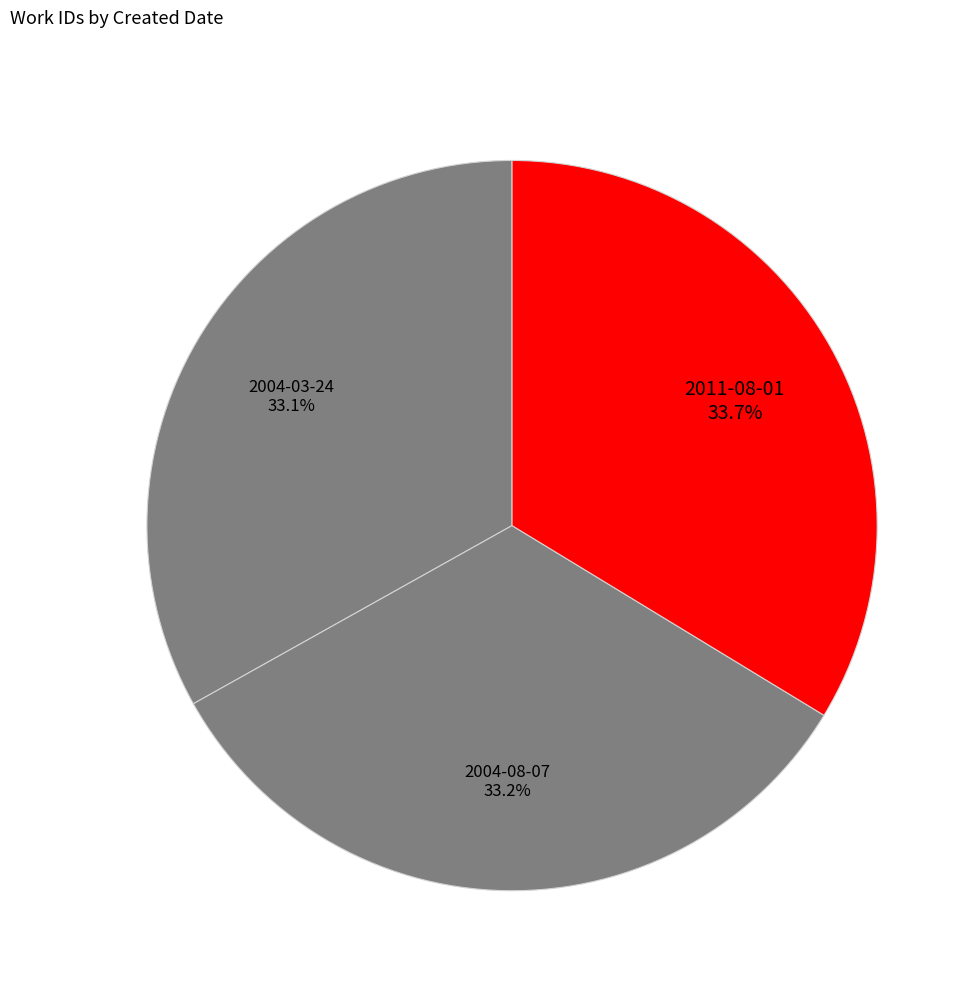

Count the number of slices in the pie.

3